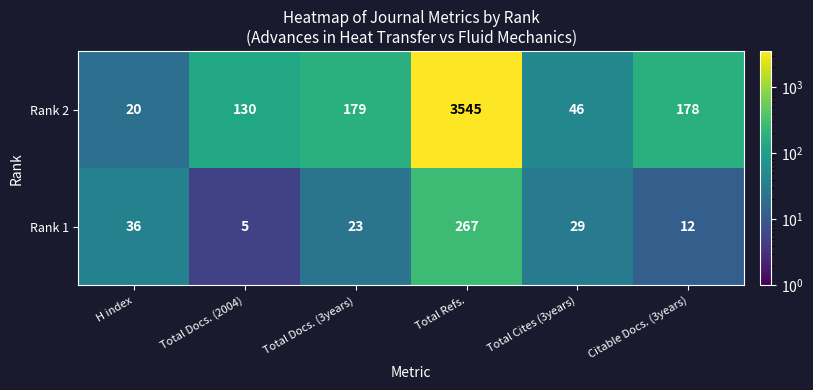

Reading left to right, list all the values displayed in this chart.

Rank 2: H index=20	Total Docs. (2004)=130	Total Docs. (3years)=179	Total Refs.=3545	Total Cites (3years)=46	Citable Docs. (3years)=178
Rank 1: H index=36	Total Docs. (2004)=5	Total Docs. (3years)=23	Total Refs.=267	Total Cites (3years)=29	Citable Docs. (3years)=12